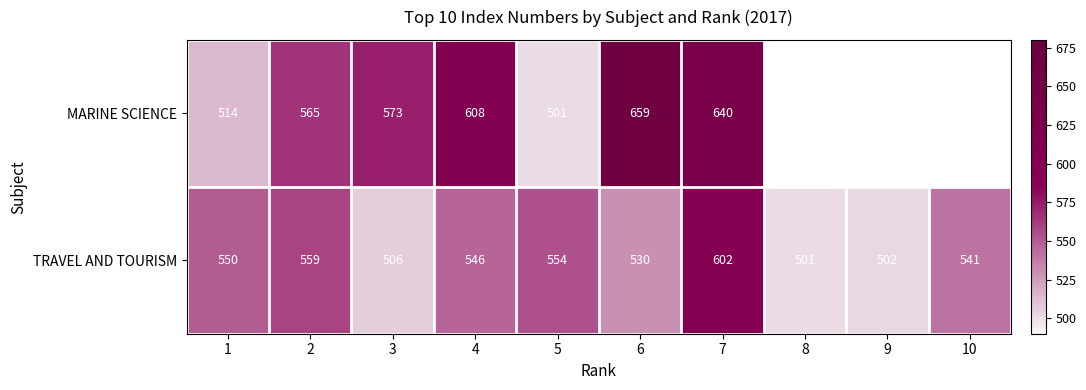

Is the value of MARINE SCIENCE at 4 greater than the value of TRAVEL AND TOURISM at 3?

Yes